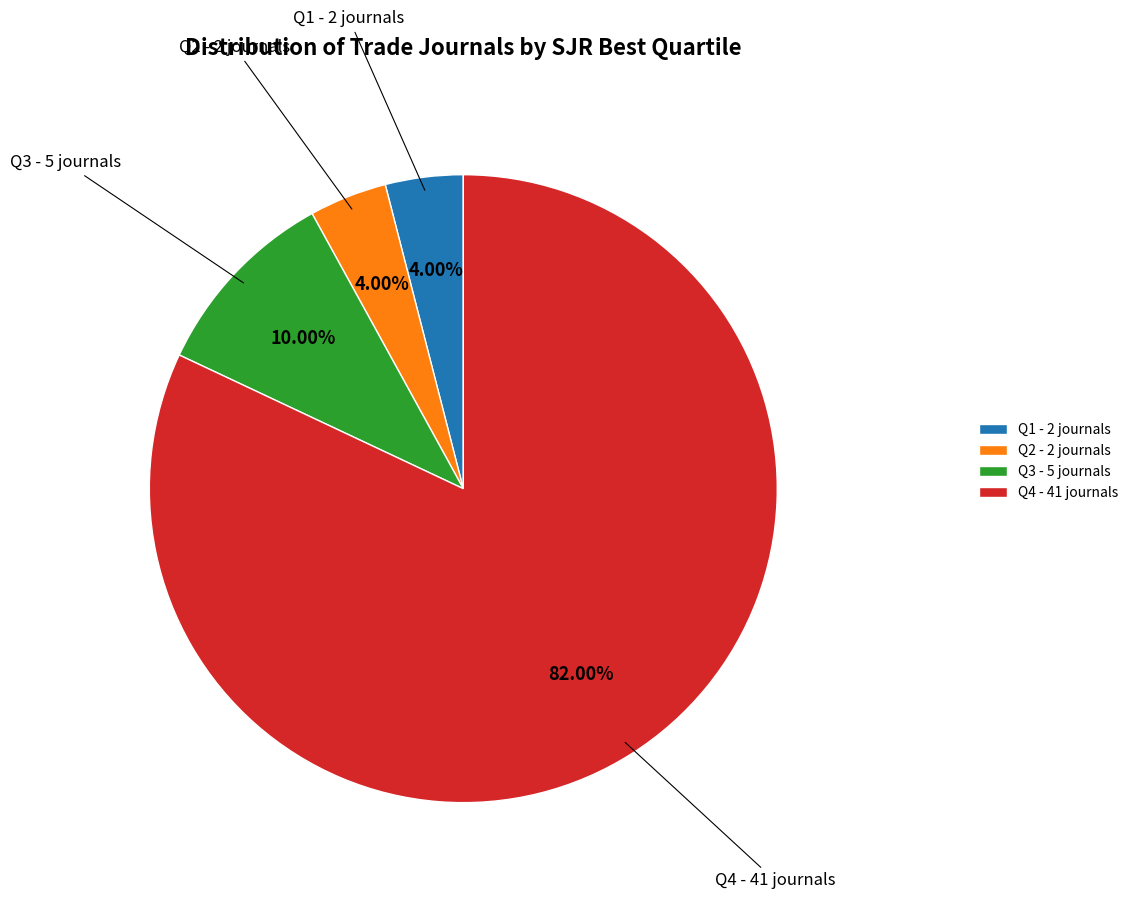

Approximately how many times larger is the value at Q4 compared to Q3?

8.2